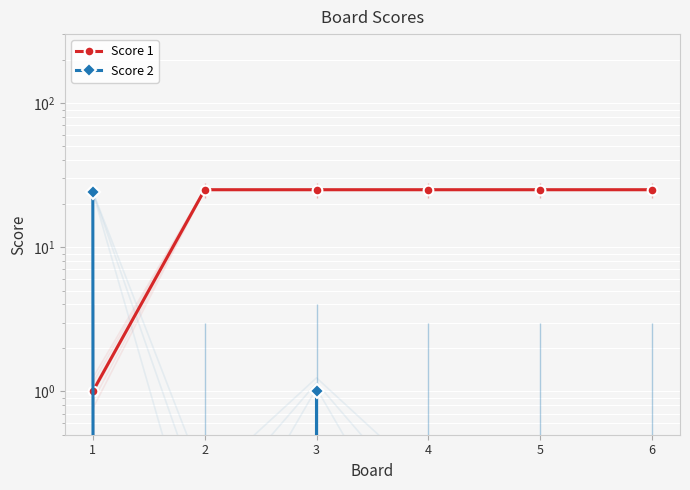

Reading left to right, extract all data points from this chart.

Score 1: 1=1	2=25	3=25	4=25	5=25	6=25
Score 2: 1=24	2=0	3=1	4=0	5=0	6=0